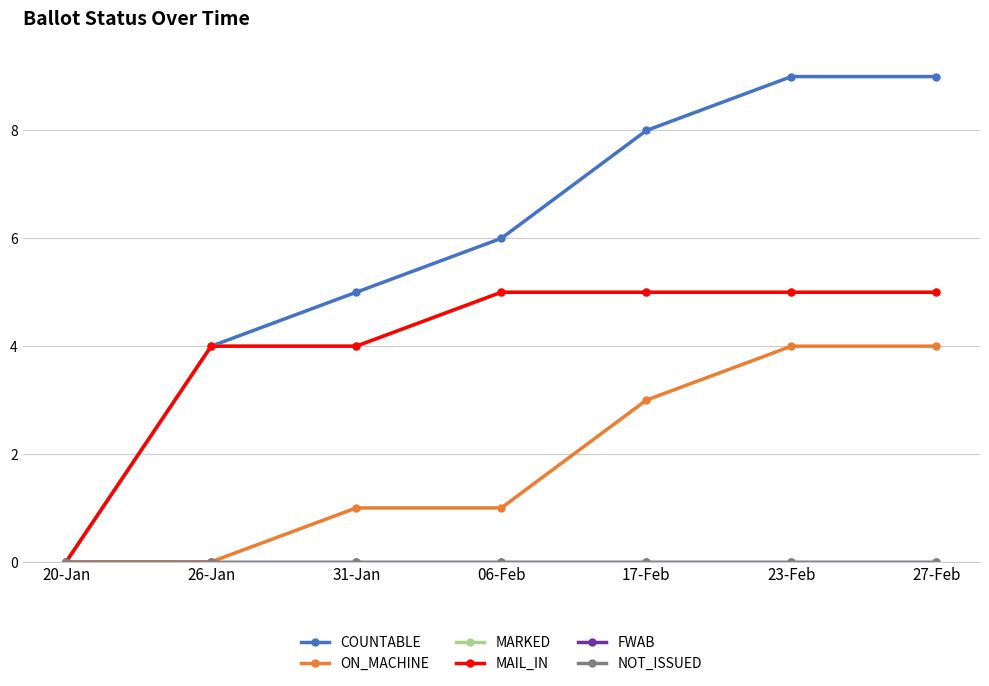

What is the approximate value of MARKED at 26-Jan?

4